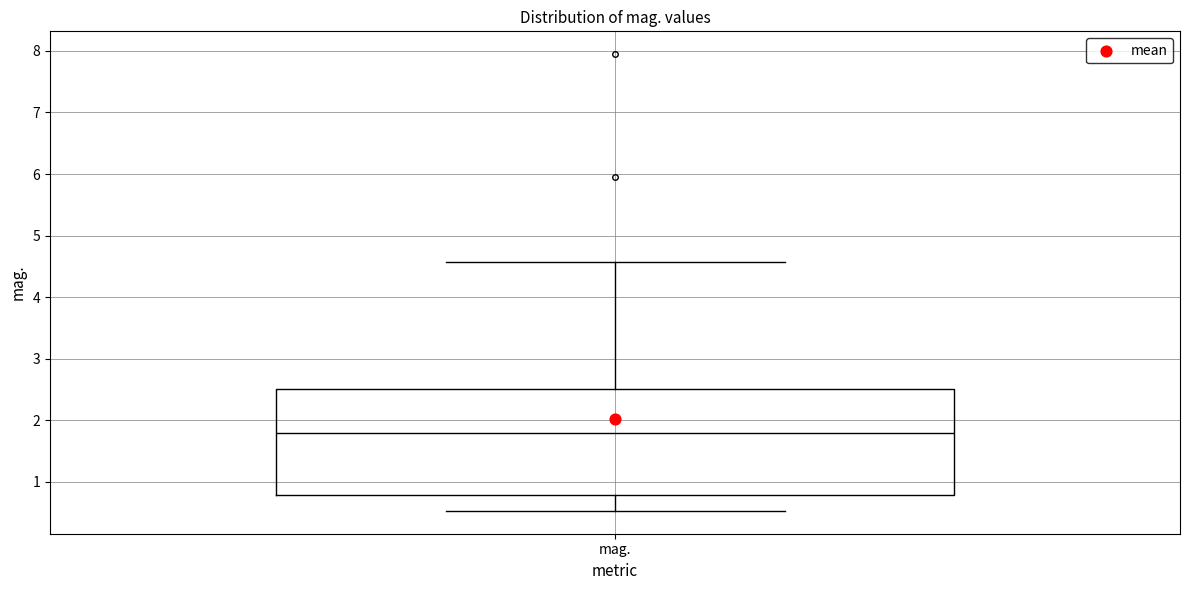

Read this box plot against the y-axis: the position of the median line, the range covered by the box, and the ends of both whiskers. The values are not printed on the chart, so give them approximately, as read against the axis.

median 1.8, box 0.8 to 2.5, whiskers 0.5 to 4.6